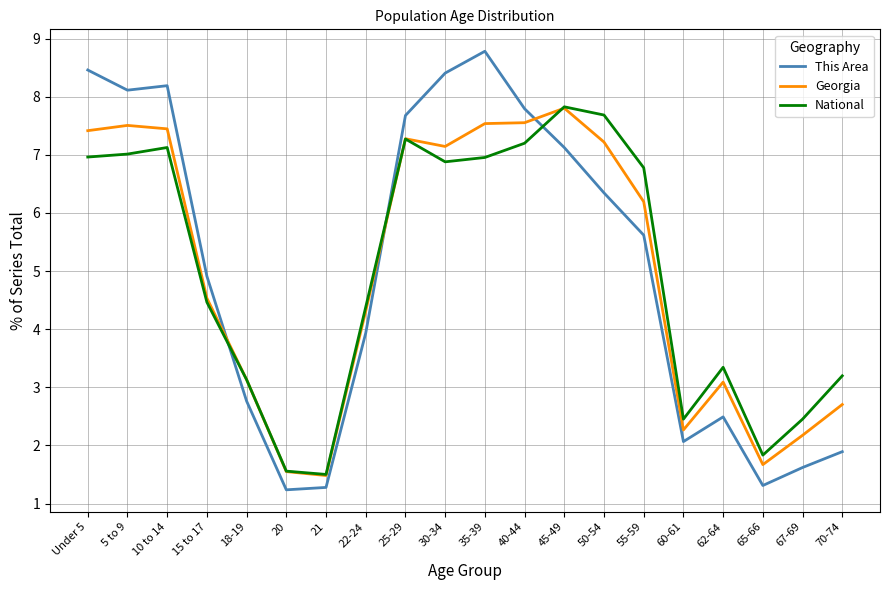

What position from the left is 35-39?

11